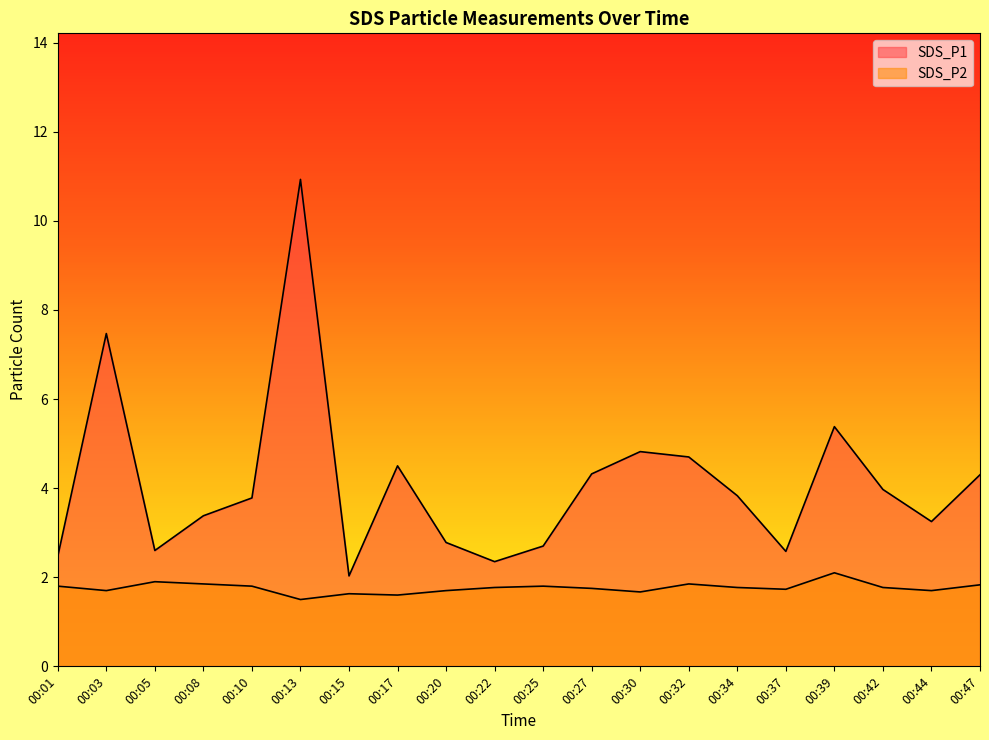

Is it true that SDS_P2 equals 1.8 at 00:47?

True